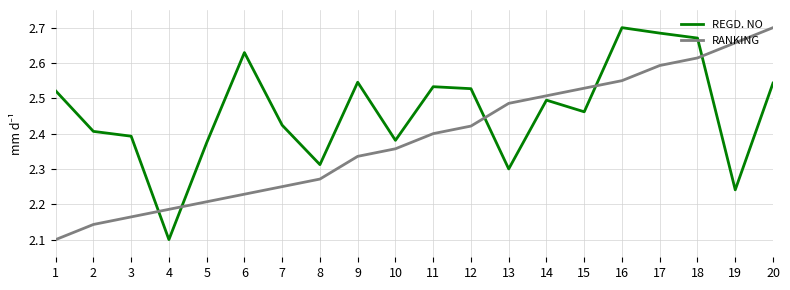

What is the total value across all series at 3?

4.6